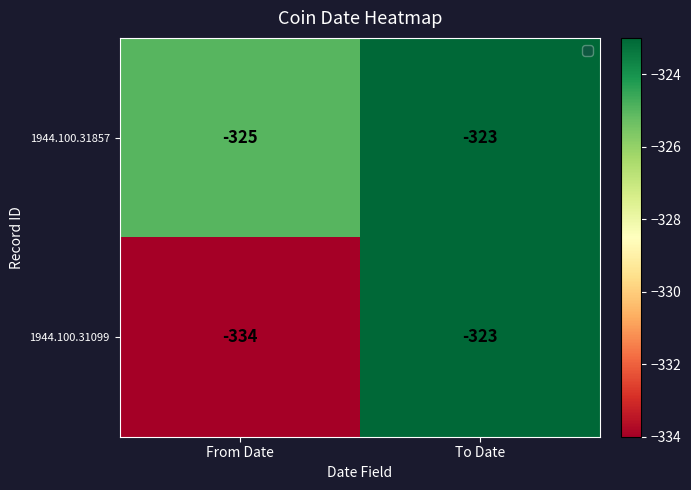

What is the total value across all series at From Date?

-659